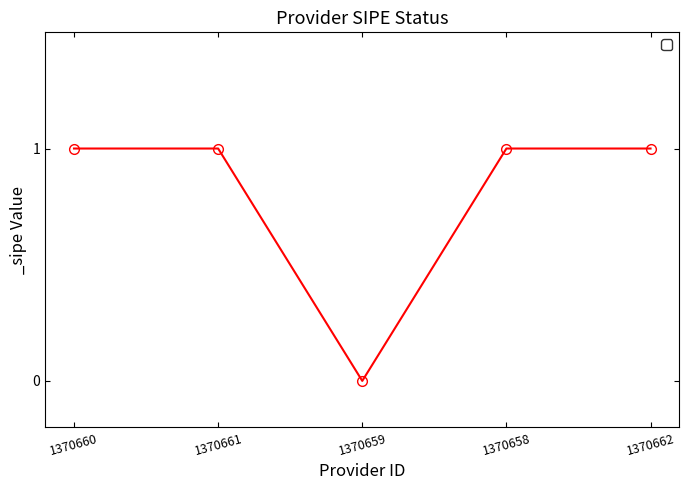

Reading left to right, list all the values displayed in this chart.

1	1	0	1	1